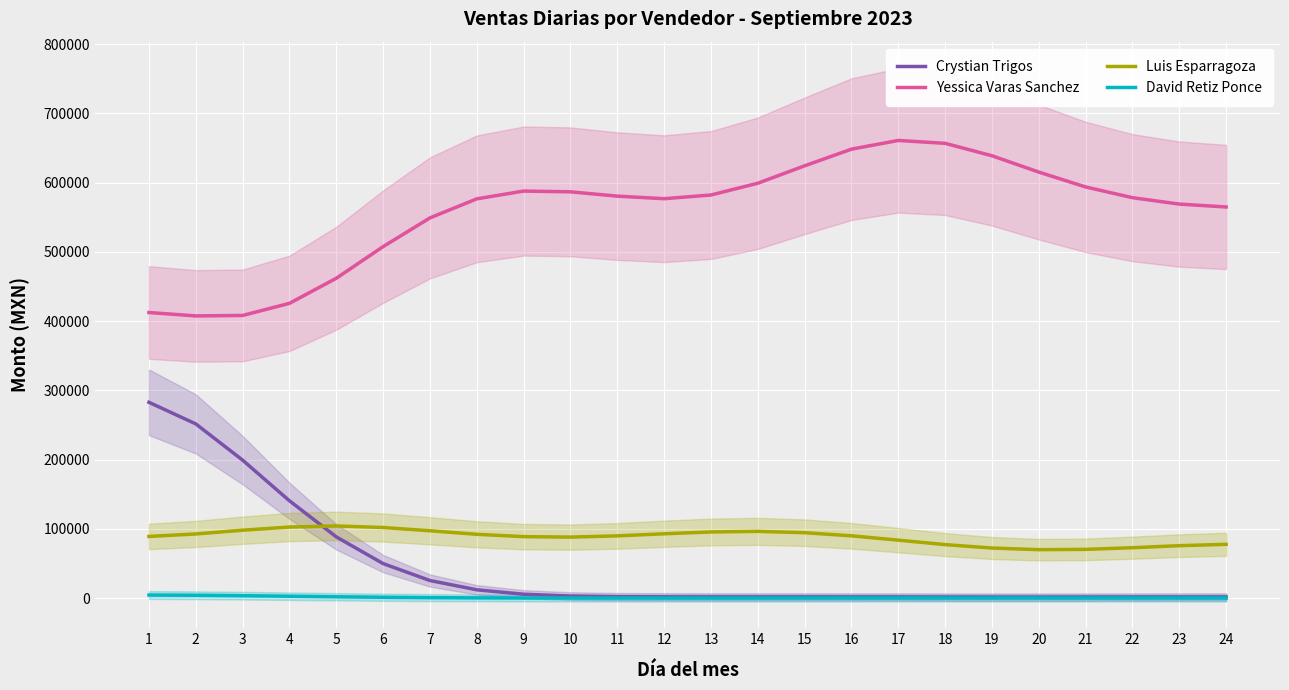

Which series has the largest total across all categories?

Yessica Varas Sanchez